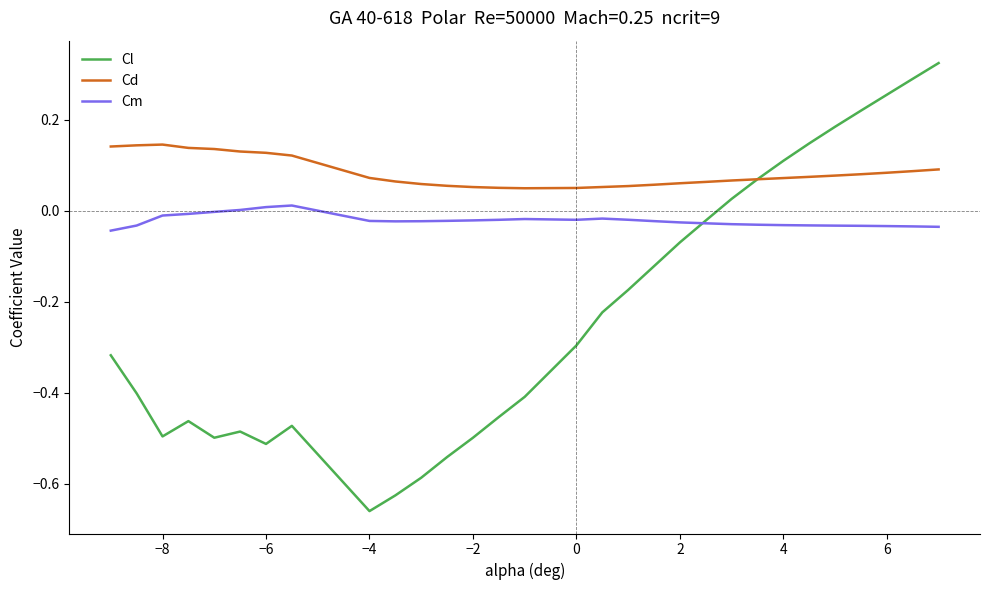

Which series has the largest total across all categories?

Cd